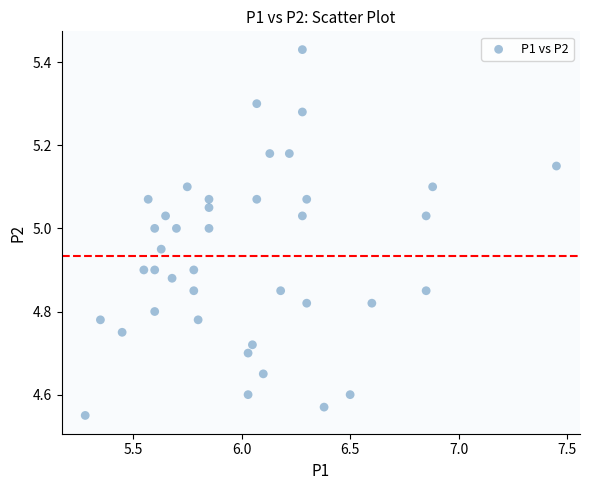

What is the range of X values (max minus min)?

2.2